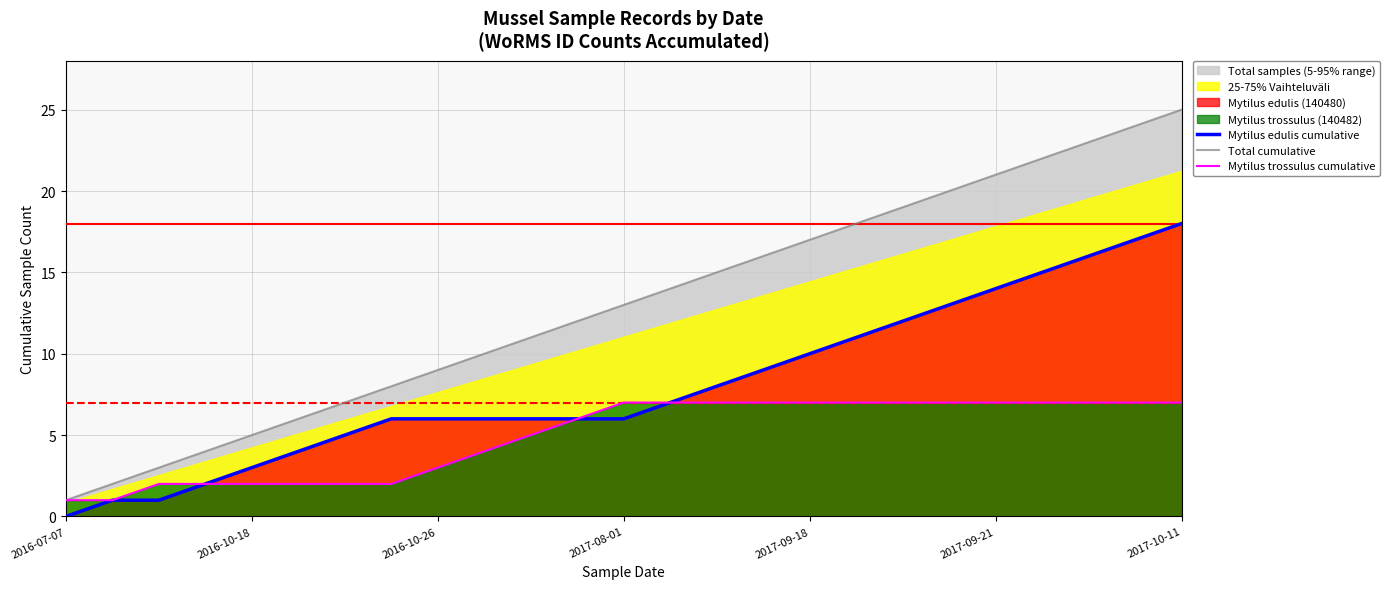

The value of Total cumulative at 2017-08-01 is 18. True or false?

False